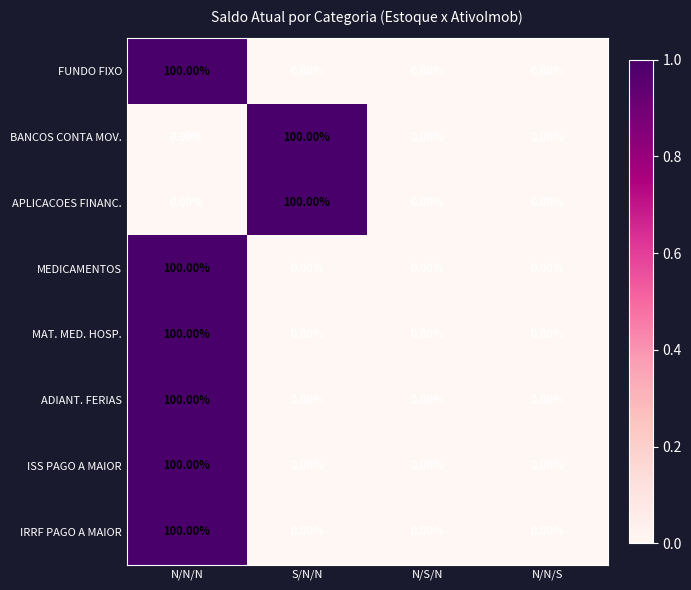

What is the difference between the maximum and second lowest values in the MEDICAMENTOS series?

100